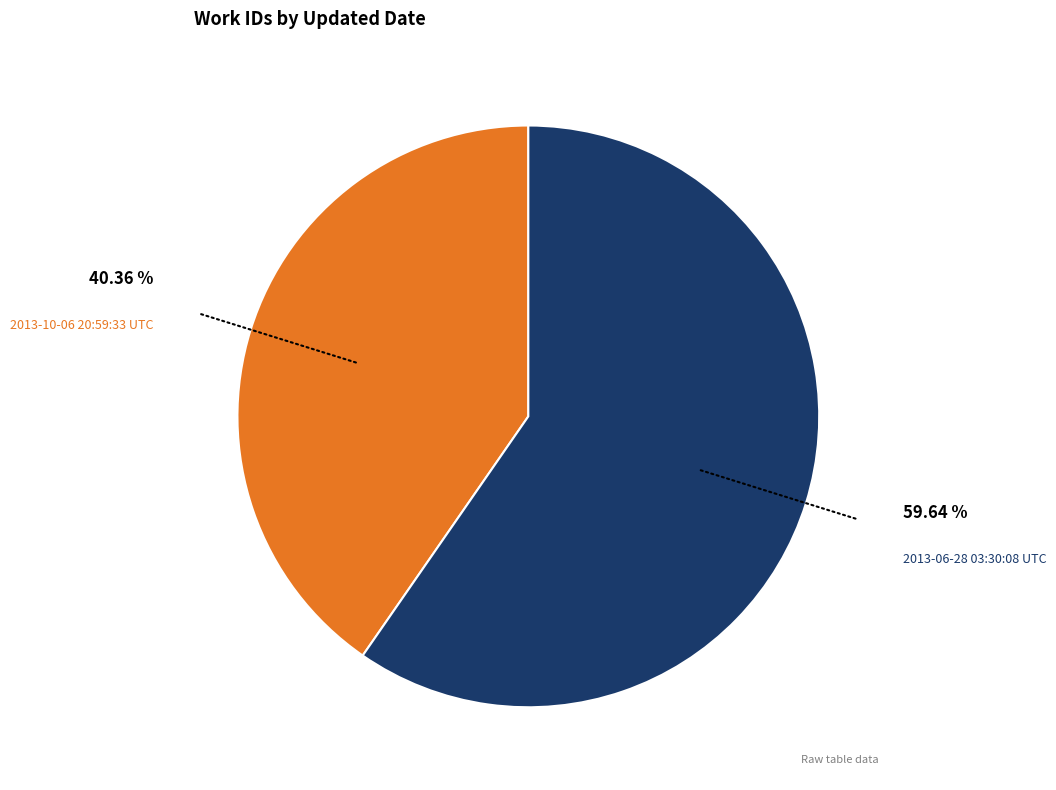

Do 2013-10-06 20:59:33 UTC and 2013-06-28 03:30:08 UTC together represent more than half of the pie?

Yes